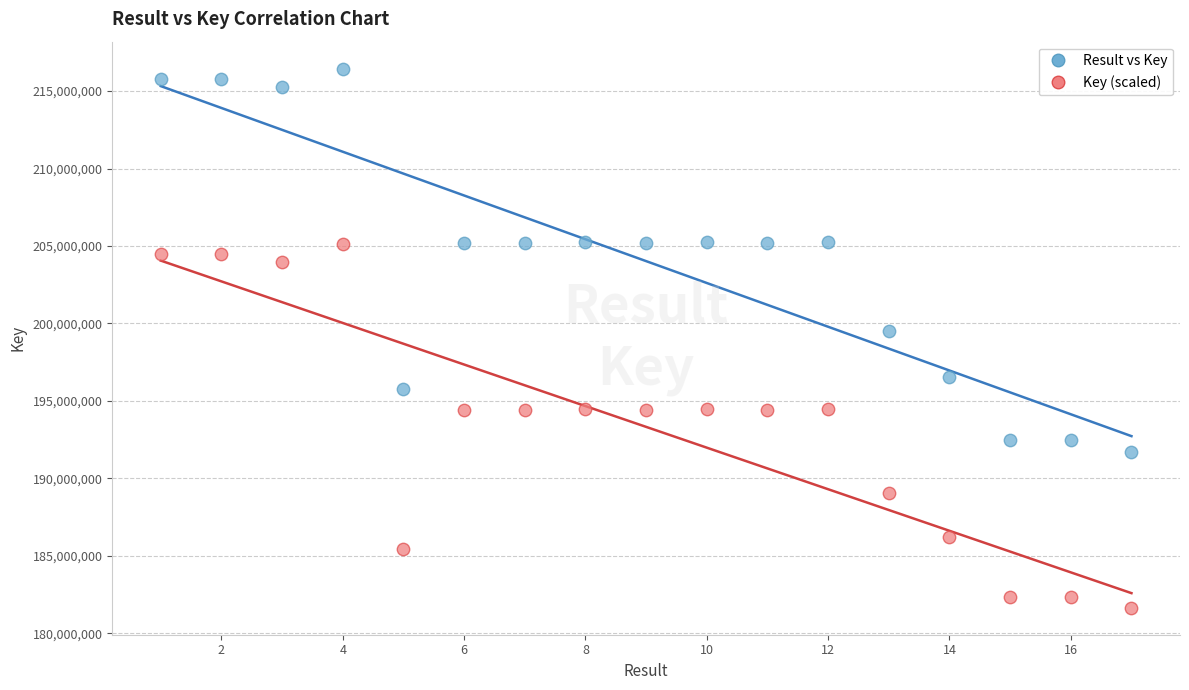

Which series reaches the maximum Y coordinate?

Result vs Key